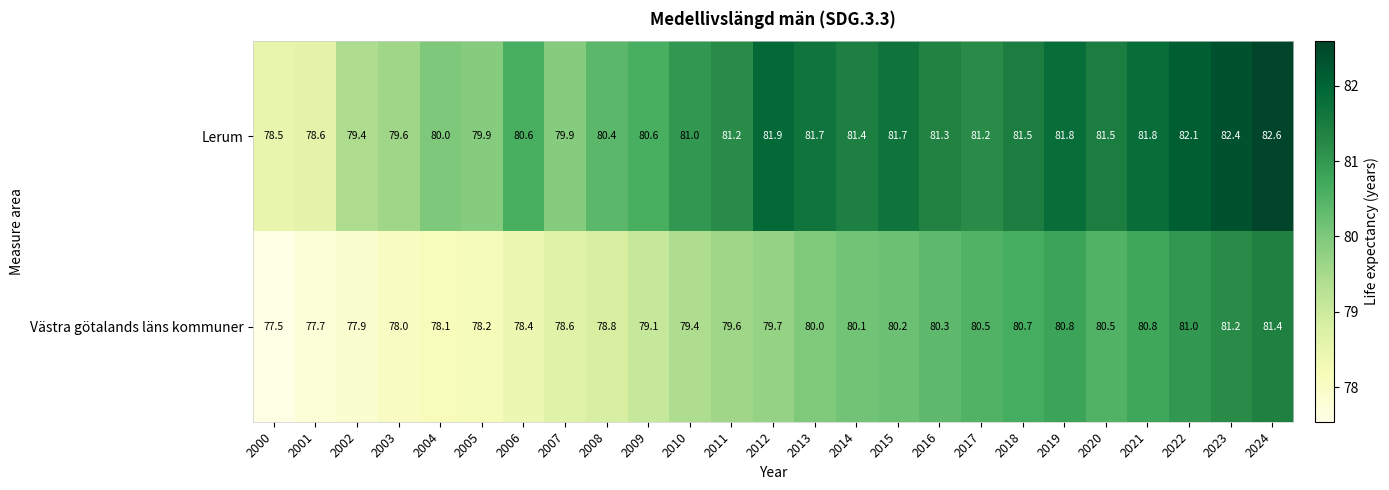

At which category is the sum across all series the highest?

2024